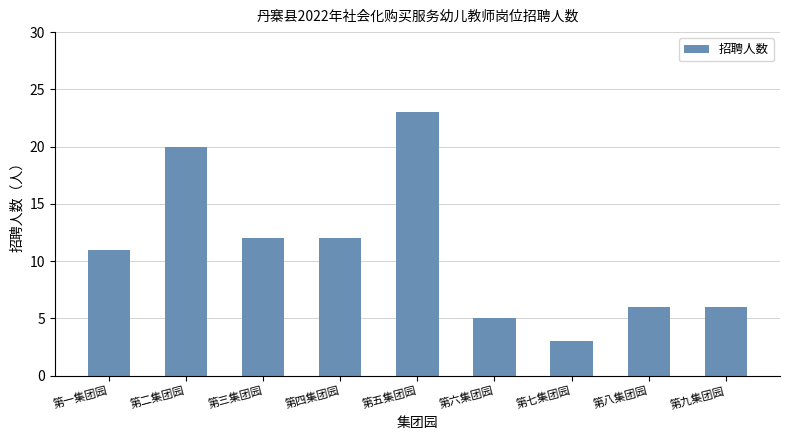

How many bars are there in total?

9